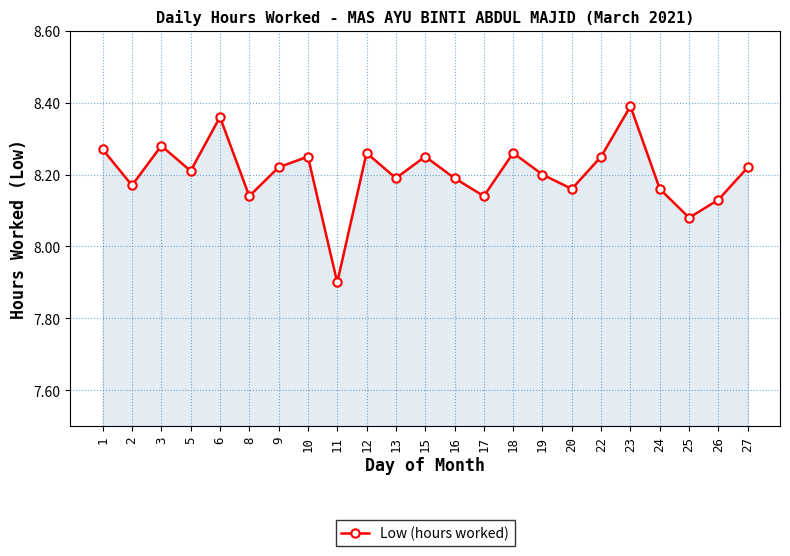

What is the change in value from 18 to 26?

-0.1